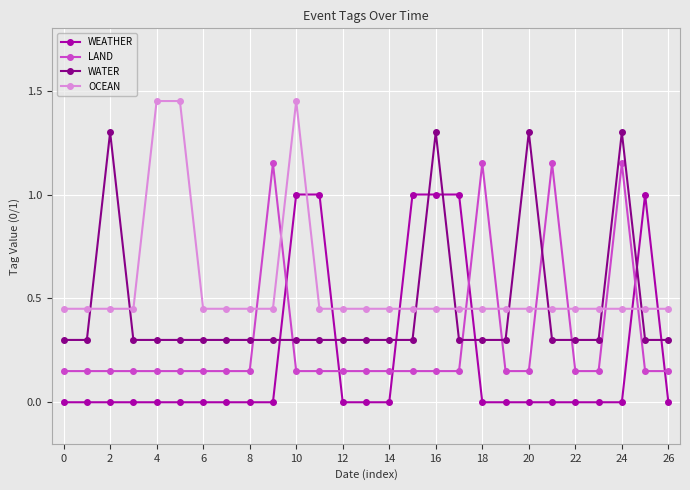

Does the chart display data point markers on the line(s)?

Yes